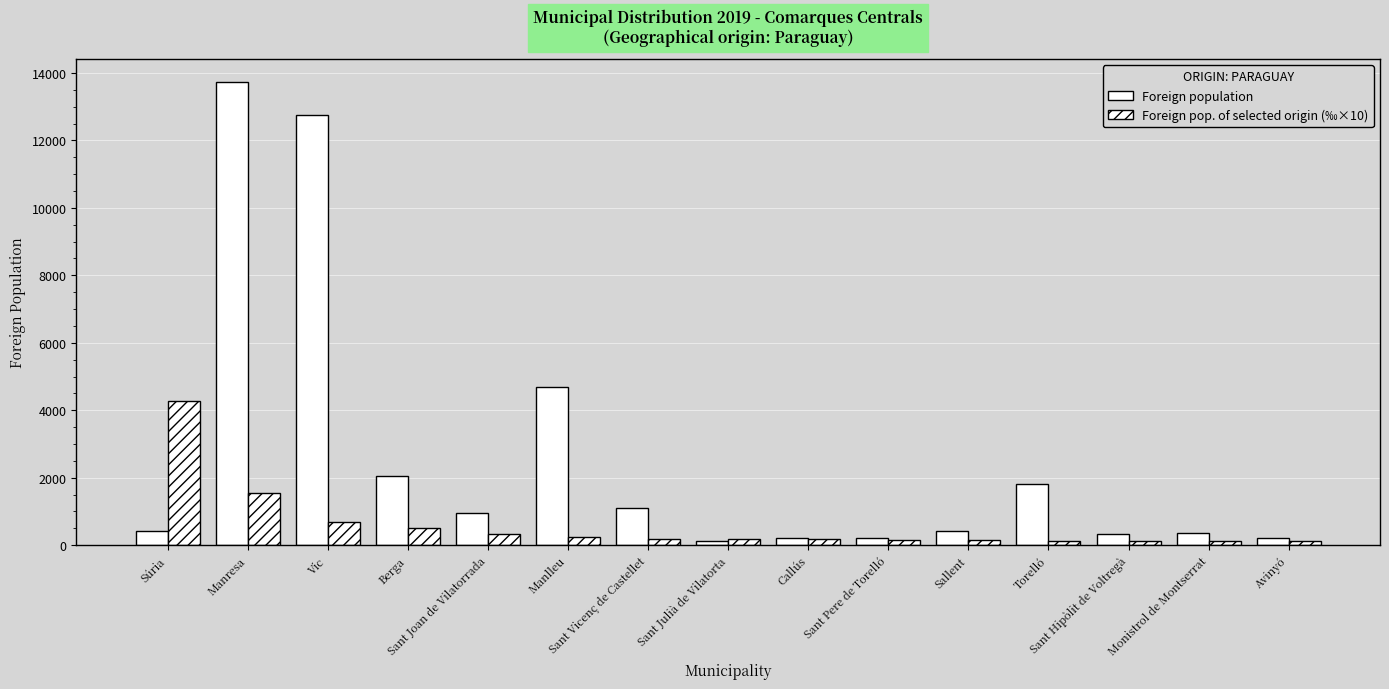

What position from the left is Sant Julià de Vilatorta?

8